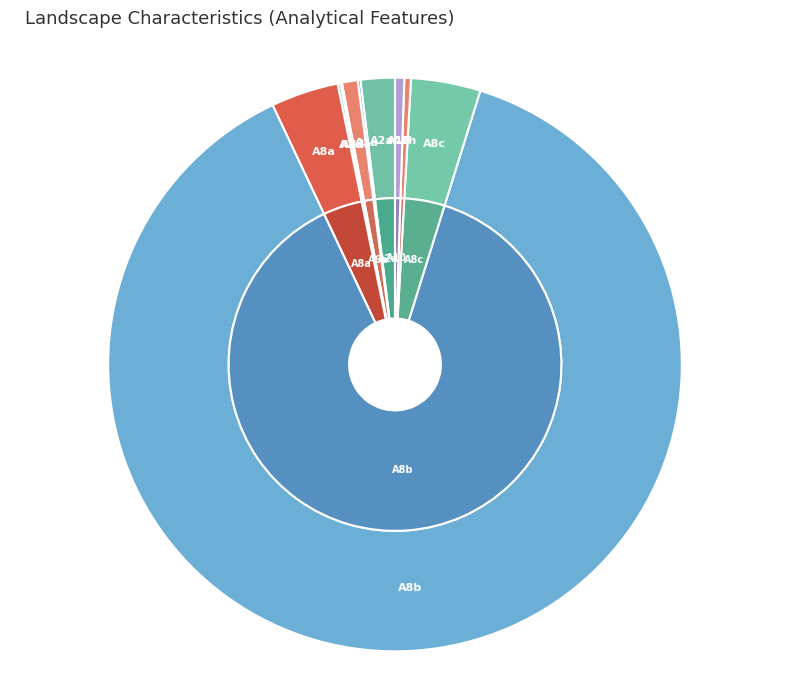

Which slice is the smallest?

A7d